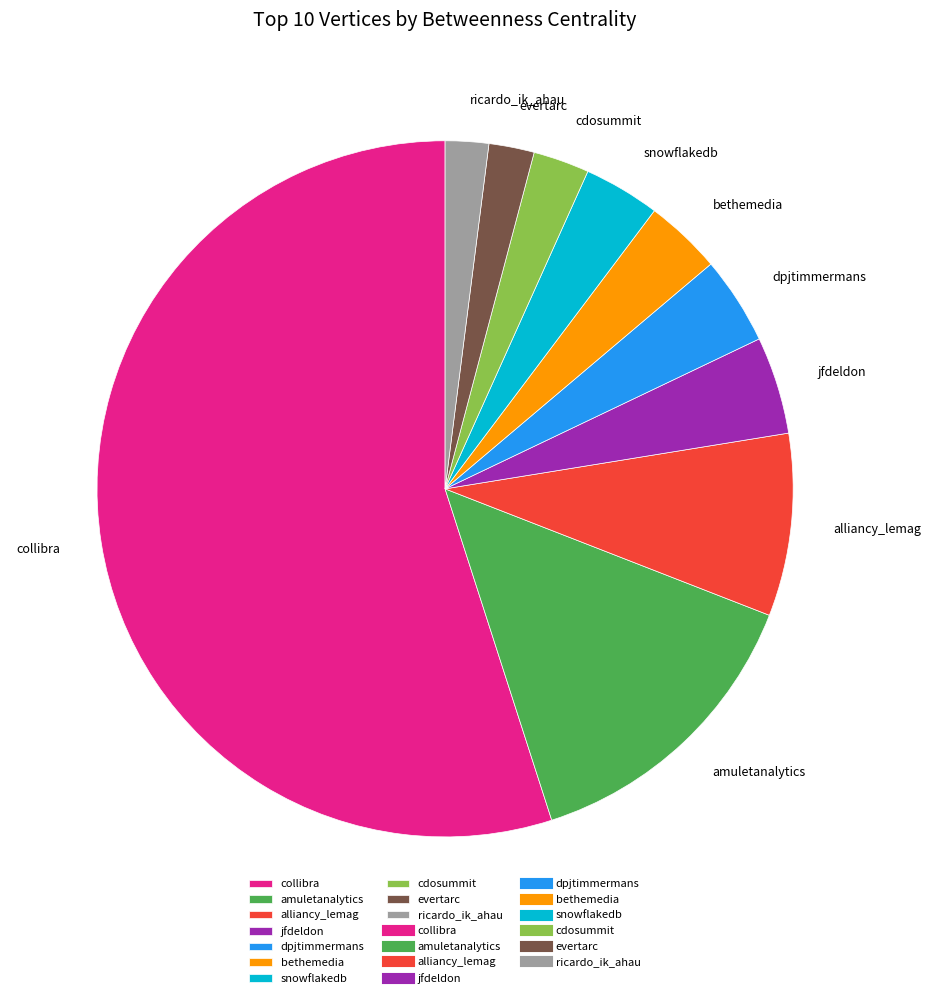

True or false: jfdeldon accounts for 19% of the total.

False